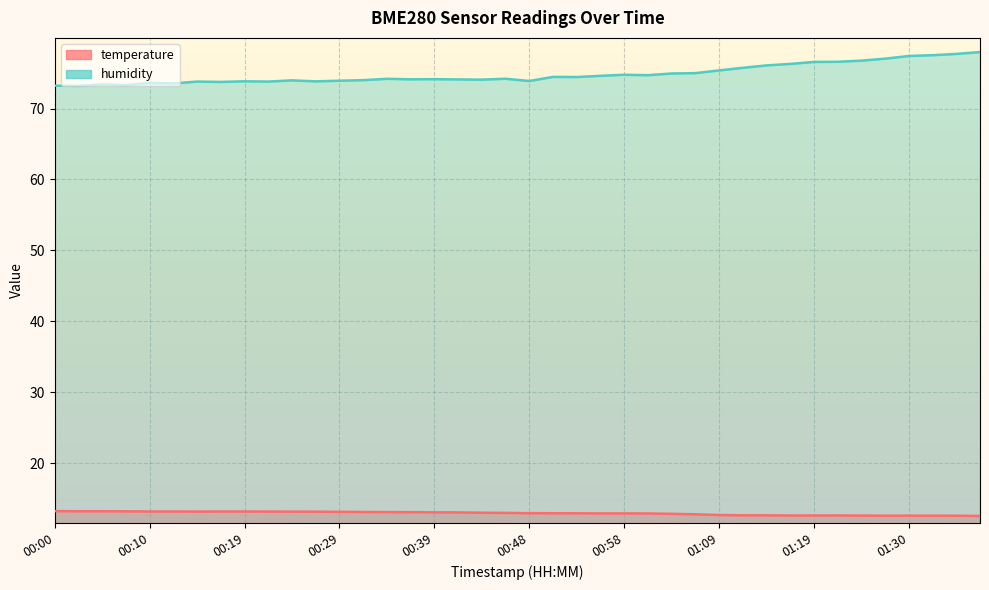

Reading right to left, transcribe all the data shown in this chart.

temperature: 01:38=12.6	01:35=12.6	01:33=12.6	01:30=12.6	01:27=12.6	01:25=12.6	01:22=12.6	01:19=12.6	01:16=12.6	01:14=12.6	01:11=12.6	01:09=12.7	01:06=12.8	01:03=12.8	01:01=12.9	00:58=12.9	00:56=12.9	00:53=12.9	00:51=12.9	00:48=12.9	00:46=13.0	00:44=13.0	00:41=13.1	00:39=13.1	00:36=13.1	00:34=13.1	00:31=13.1	00:29=13.1	00:27=13.2	00:24=13.2	00:22=13.2	00:19=13.2	00:17=13.2	00:15=13.2	00:12=13.2	00:10=13.2	00:07=13.2	00:05=13.2	00:02=13.2	00:00=13.2
humidity: 01:38=78.0	01:35=77.7	01:33=77.5	01:30=77.4	01:27=77.0	01:25=76.8	01:22=76.6	01:19=76.6	01:16=76.3	01:14=76.1	01:11=75.7	01:09=75.4	01:06=75.0	01:03=74.9	01:01=74.7	00:58=74.8	00:56=74.6	00:53=74.4	00:51=74.5	00:48=73.9	00:46=74.2	00:44=74.1	00:41=74.1	00:39=74.1	00:36=74.1	00:34=74.2	00:31=74.0	00:29=73.9	00:27=73.8	00:24=74.0	00:22=73.8	00:19=73.8	00:17=73.8	00:15=73.8	00:12=73.5	00:10=73.6	00:07=73.3	00:05=73.4	00:02=73.2	00:00=73.2